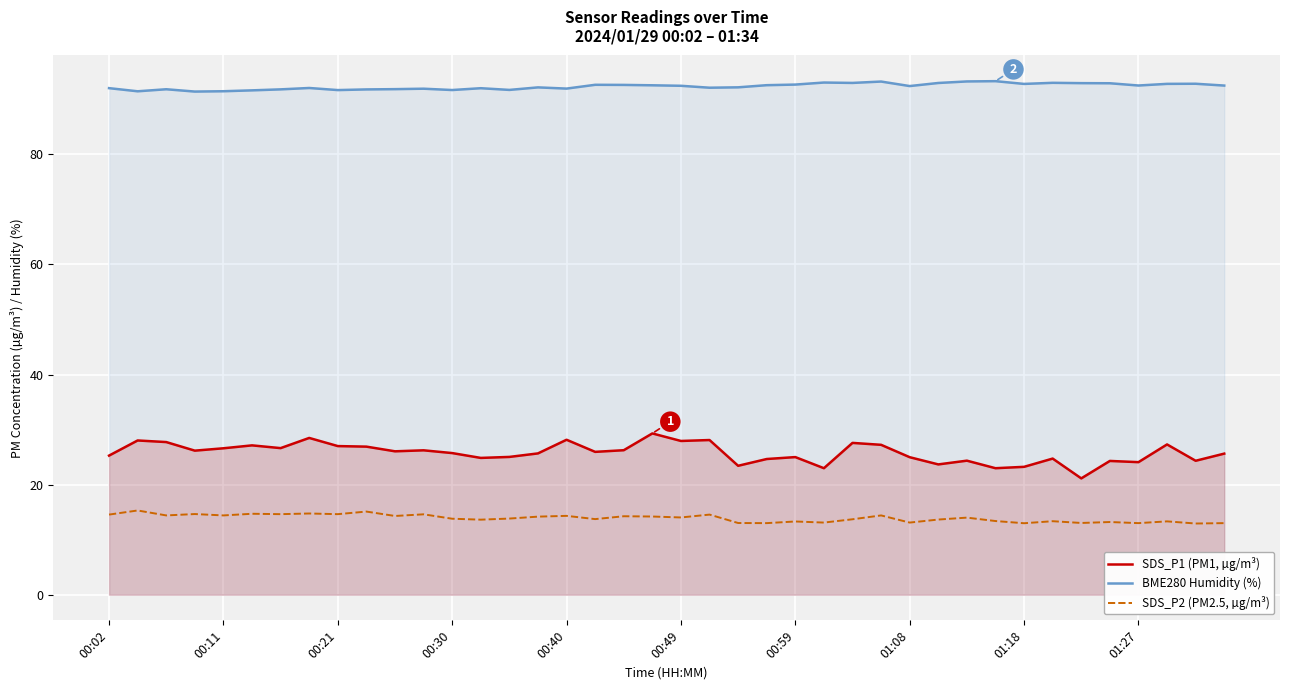

How many lines are shown in the chart?

3